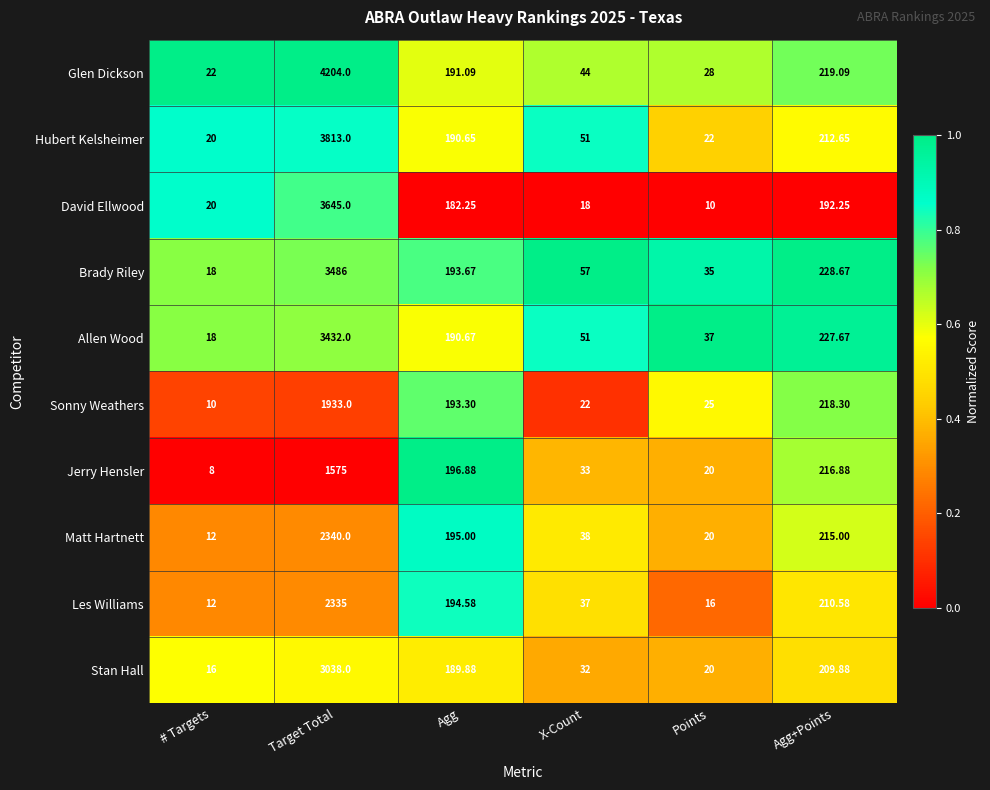

Which series changed the most between # Targets and Target Total?

Glen Dickson